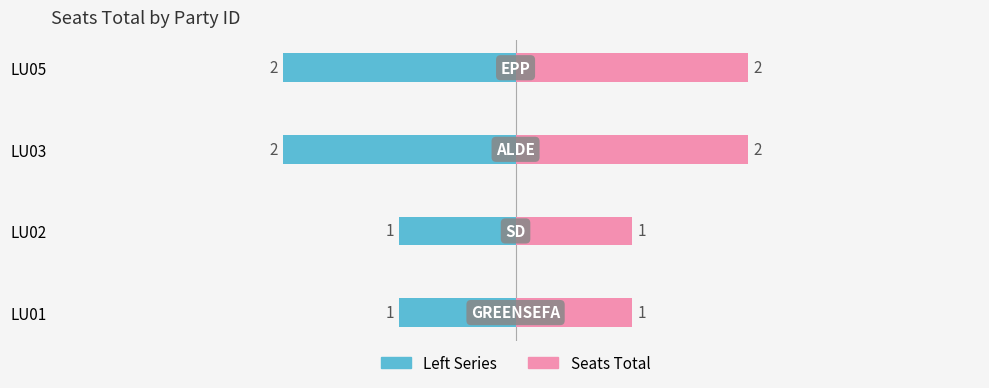

How many data points in Group (Left) are less than -1?

2